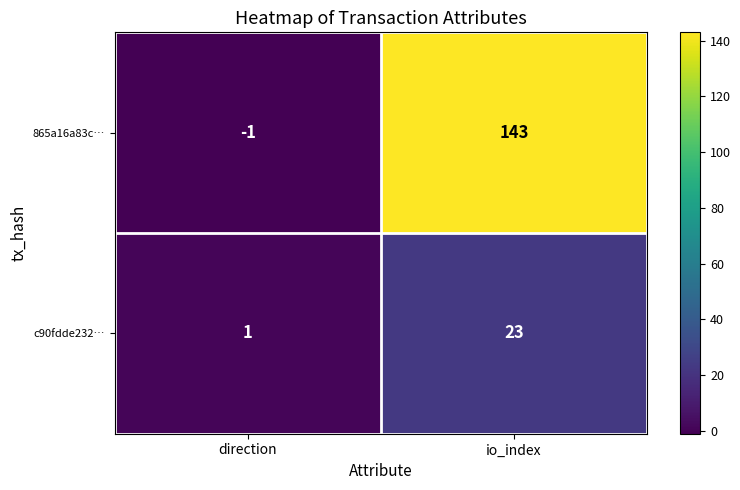

List the series in order of their overall mean, lowest first.

c90fdde232…, 865a16a83c…